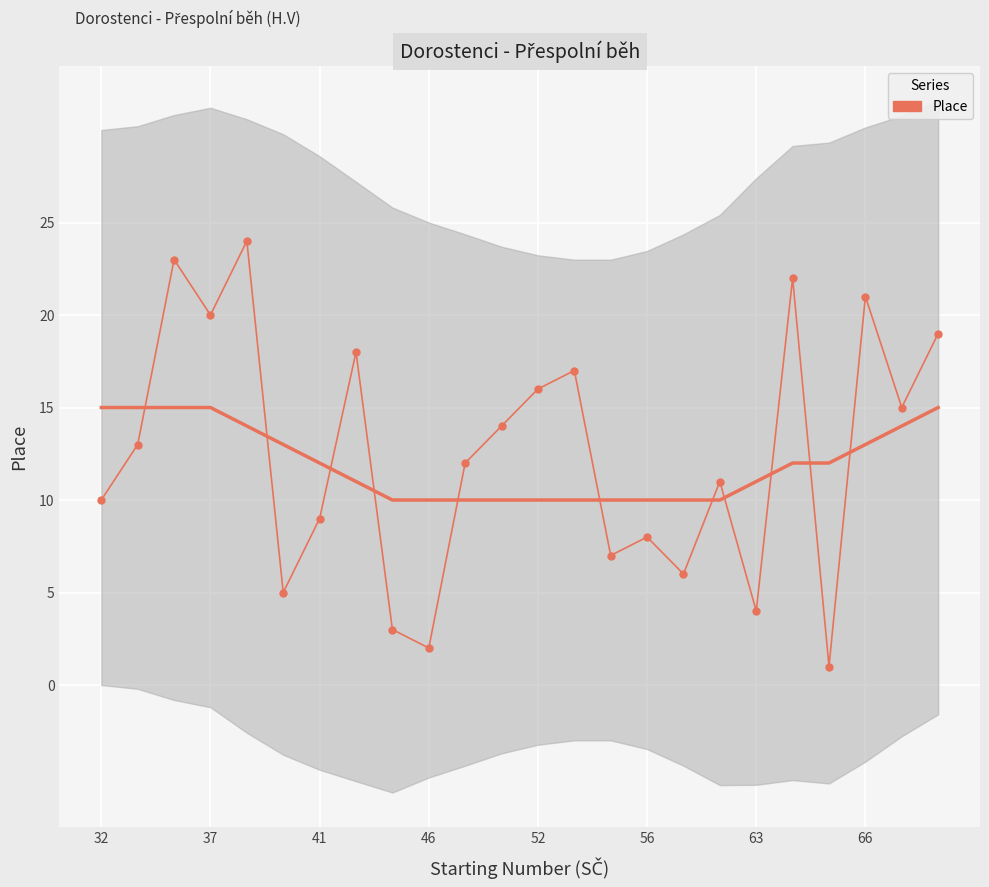

How many points are higher than both their immediate neighbors (excluding endpoints)?

8